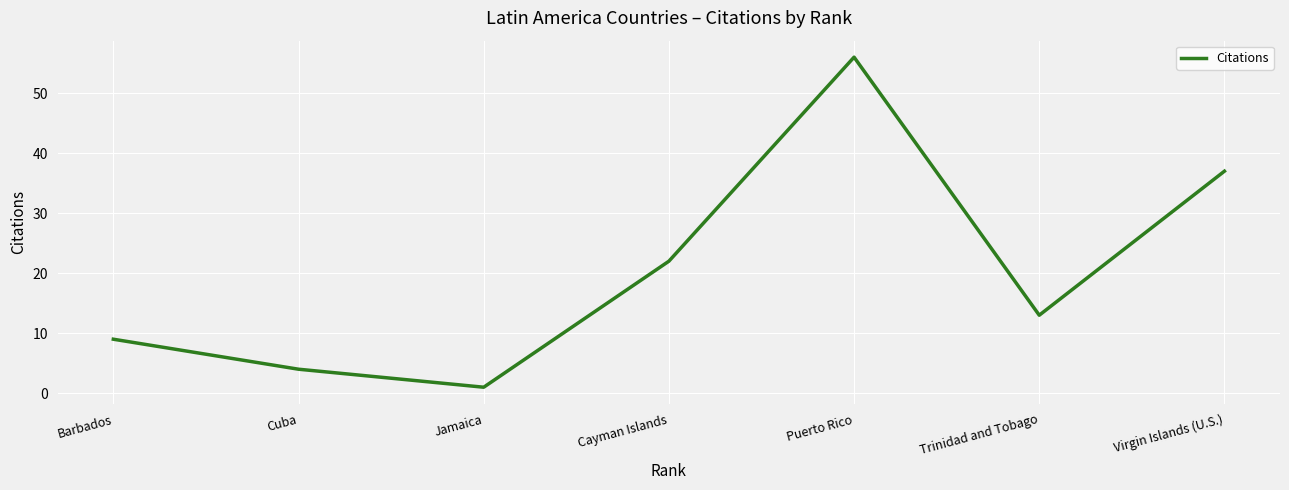

What position from the right is Cuba?

6